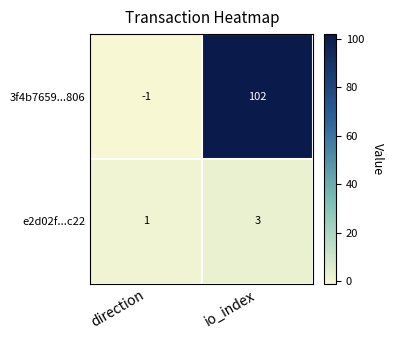

What is the sum of all e2d02f...c22 values?

4